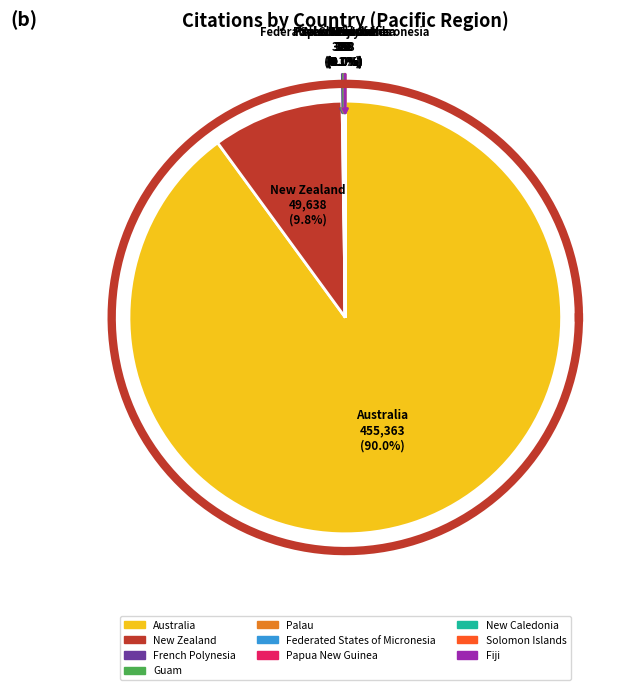

True or false: New Zealand accounts for 1% of the total.

False